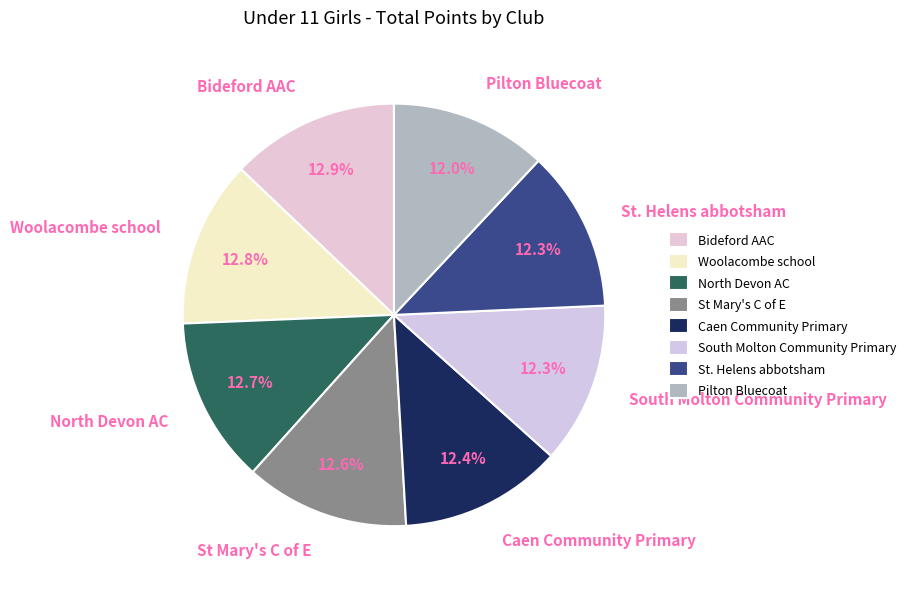

Does Pilton Bluecoat account for over 50% of the chart?

No